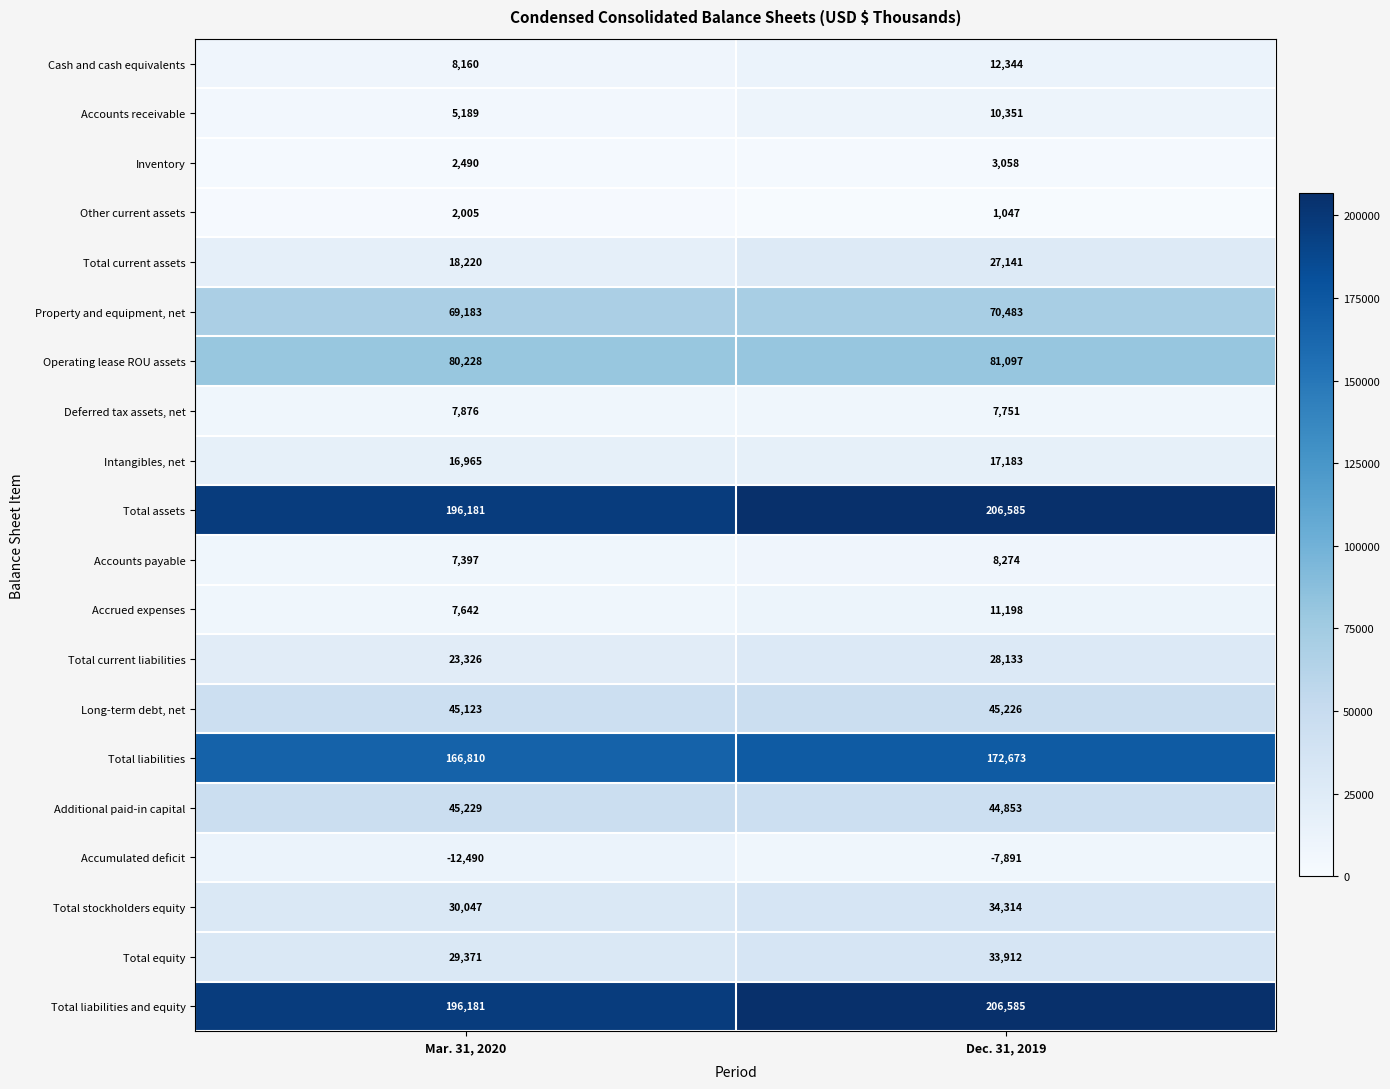

Count the number of categories in the chart.

2